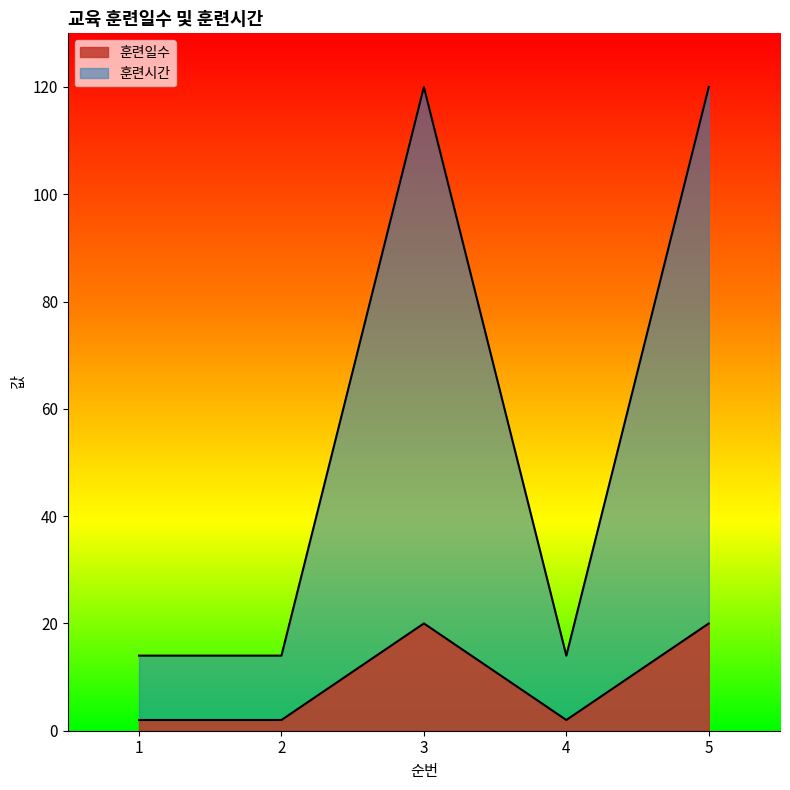

True or false: 훈련일수 has more than 0 interior local peaks.

True